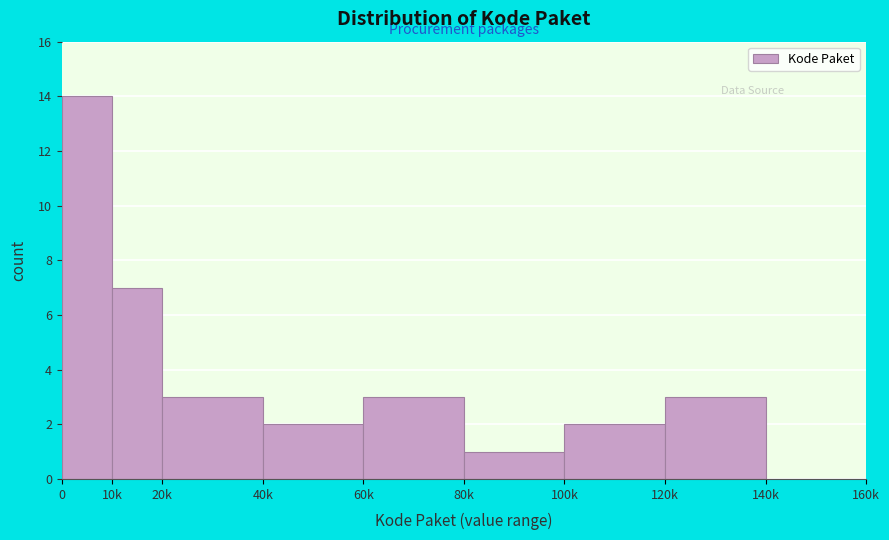

Reading left to right, list all the values displayed in this chart.

0=14	10k=7	20k=3	40k=2	60k=3	80k=1	100k=2	120k=3	140k=0